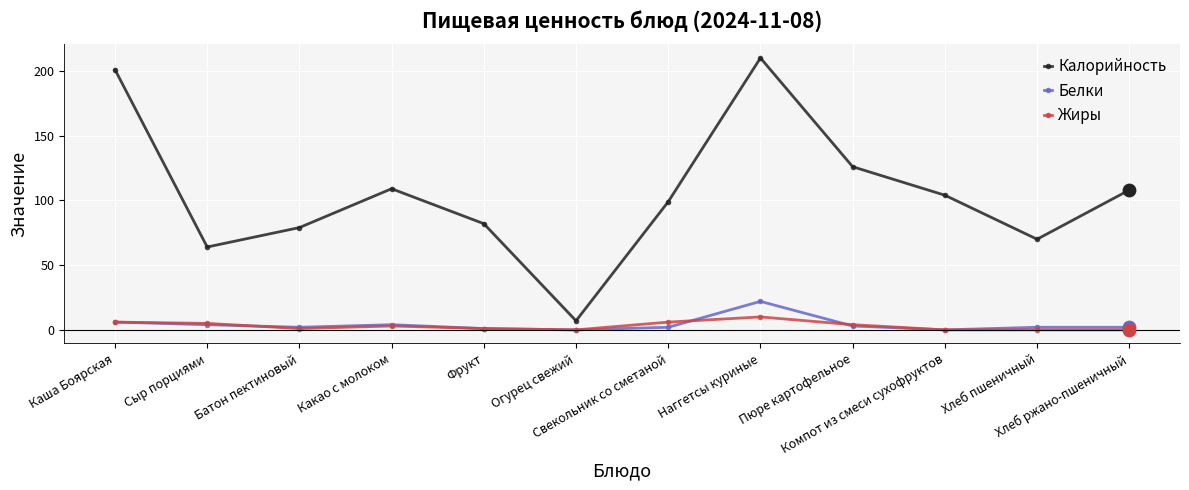

At how many categories does at least one series exceed 16?

11